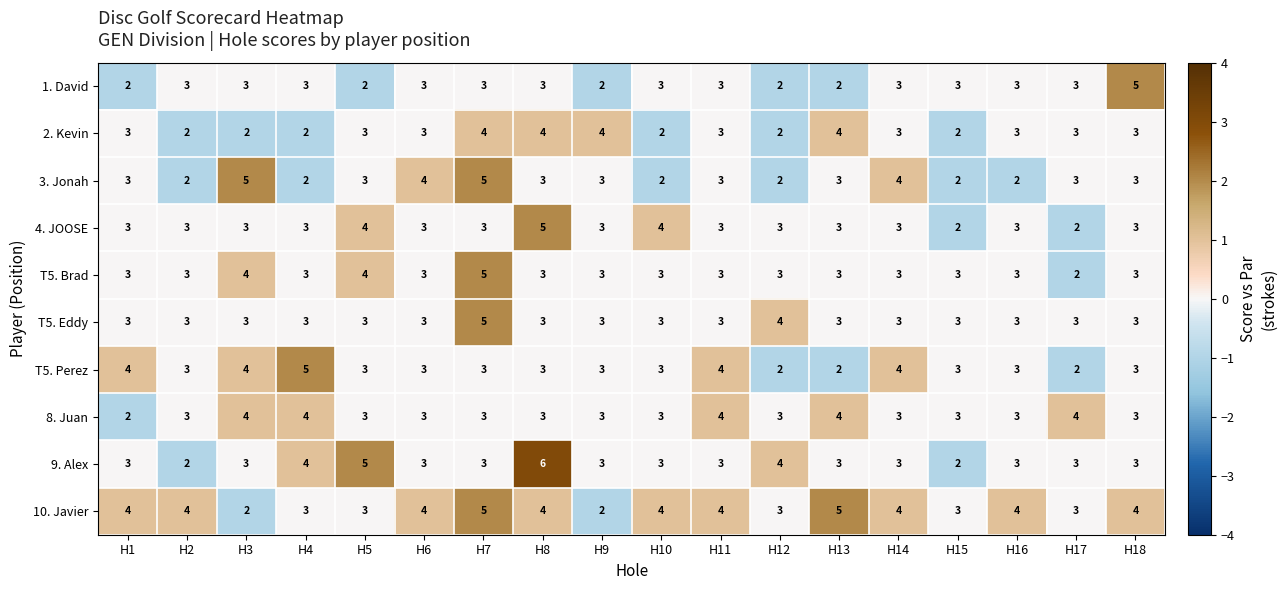

What is the approximate value of T5. Brad at H9?

3